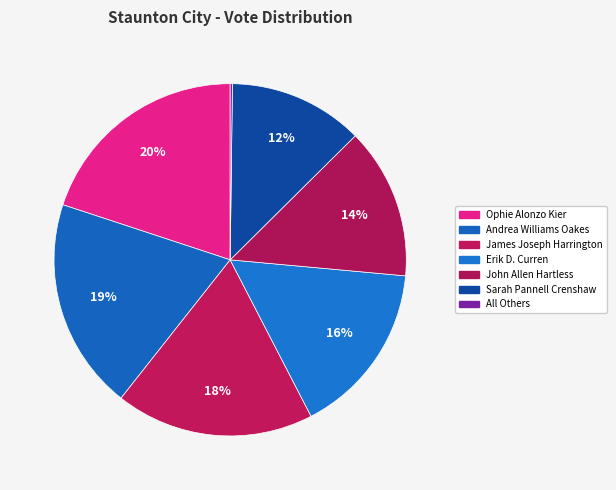

Is there any slice that represents more than half of the pie?

No